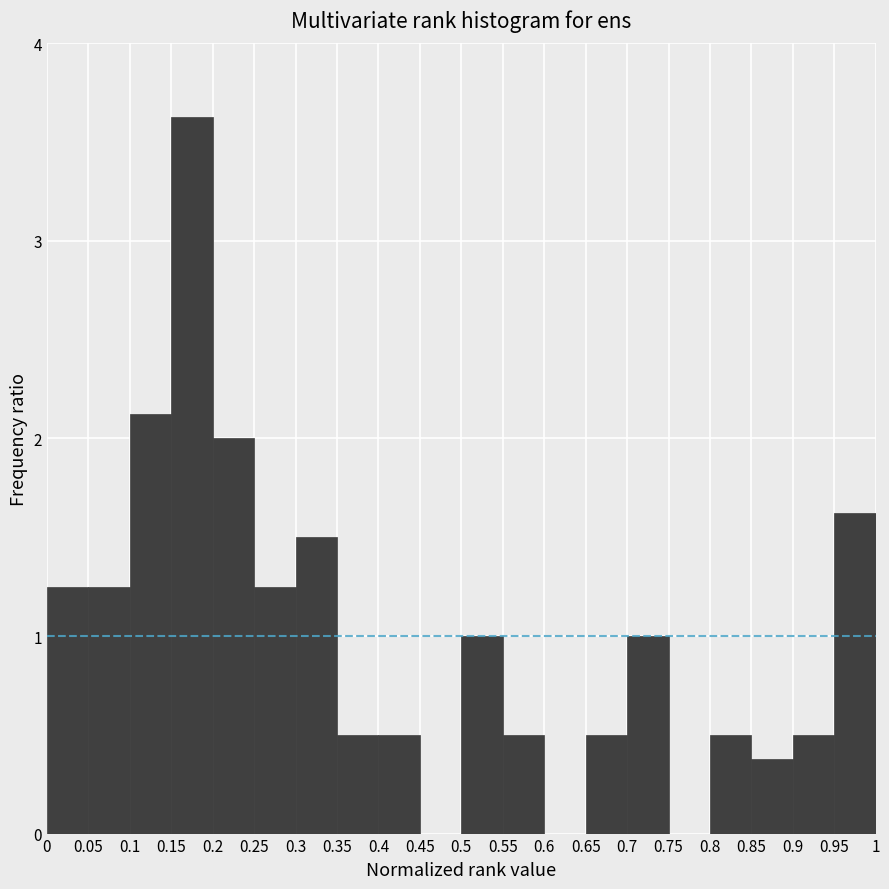

How tall is the bar that spans 0.4 to 0.45 on the x-axis? The values are not printed on the chart, so give them approximately, as read against the axis.

0.5